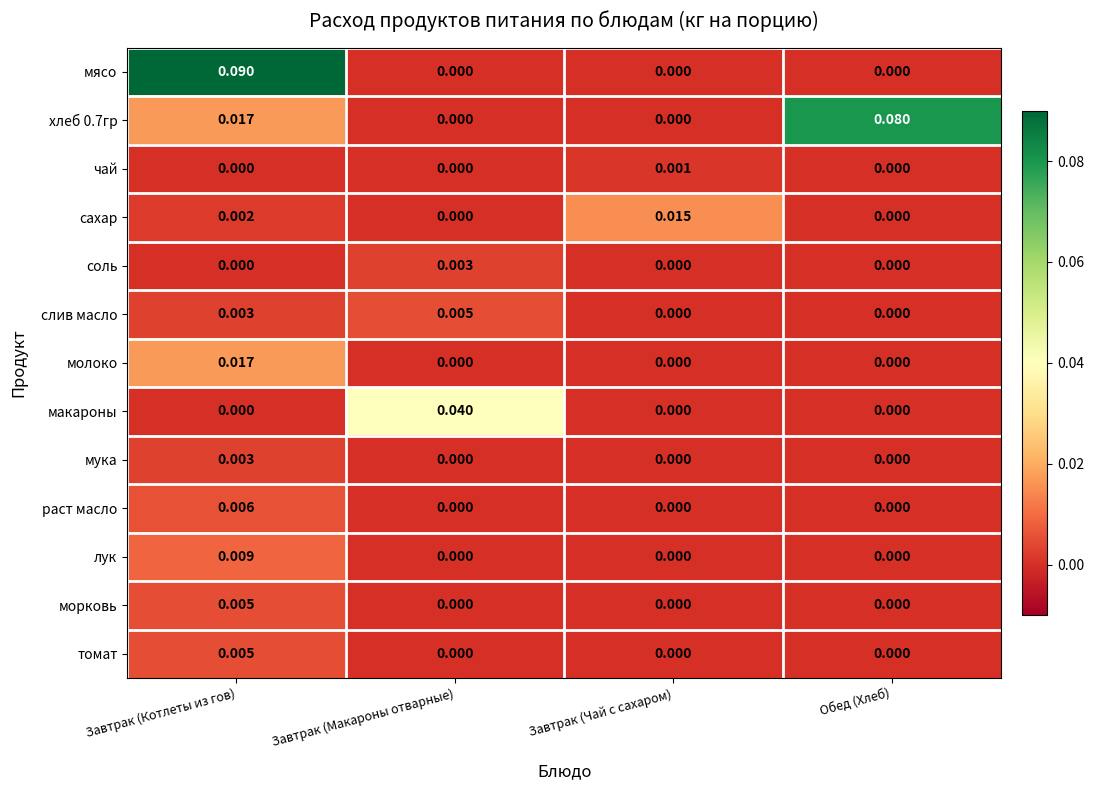

Which category has the highest value across all series?

Завтрак (Котлеты из гов)